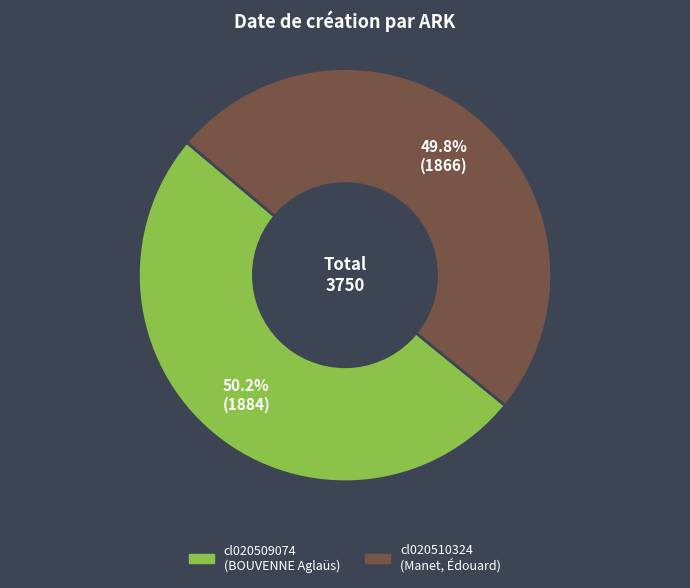

Is the sum of cl020509074 and cl020510324 greater than half?

Yes